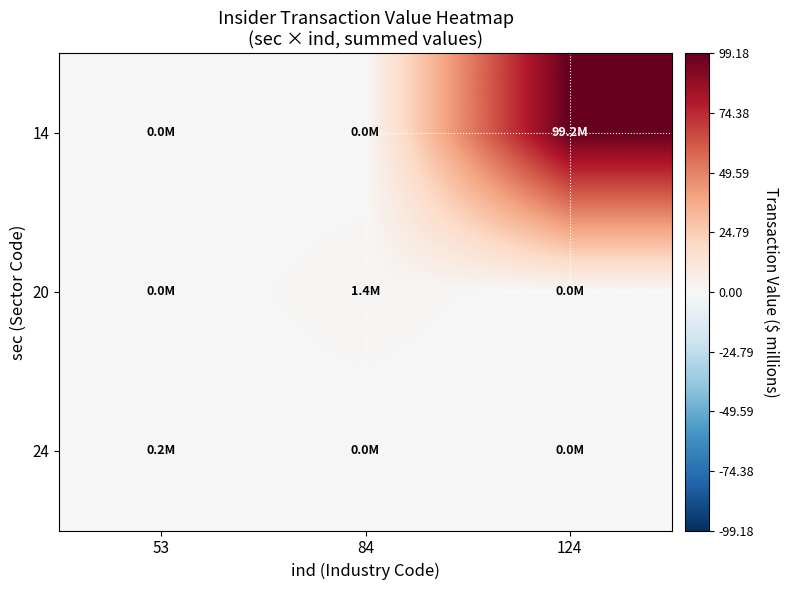

At 124, list the series in order from largest to smallest.

14, 20, 24